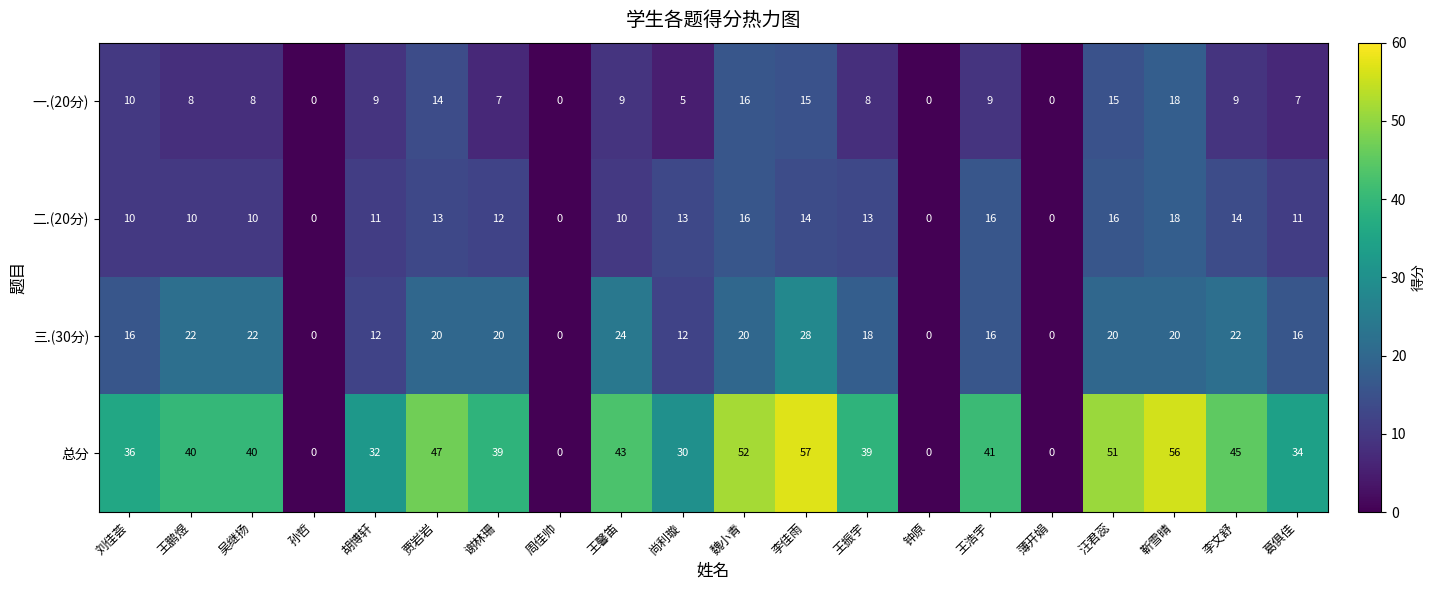

What value does the 三.(30分) series have at 王振宇, to the nearest 10?

20